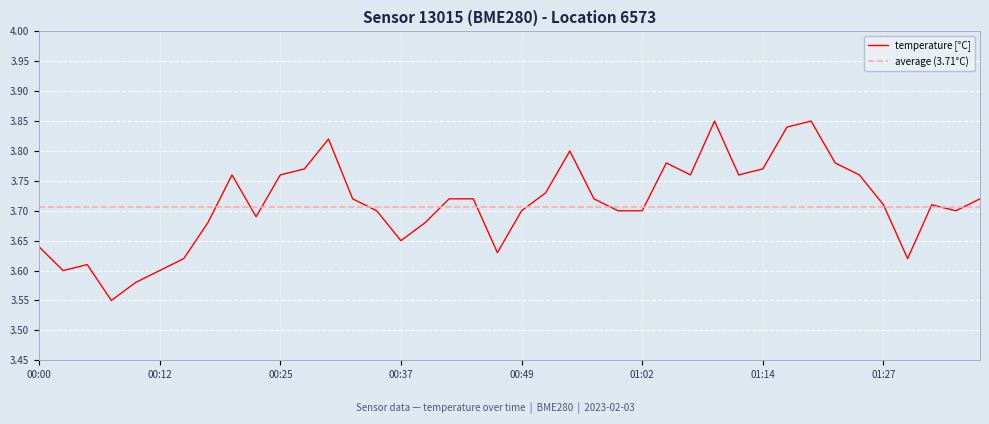

Which category has the highest value across all series?

01:09